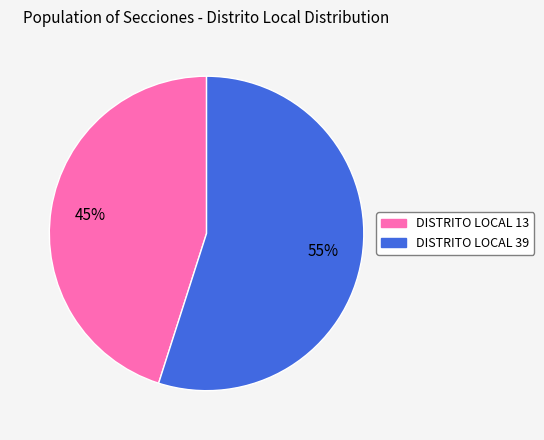

Count the number of slices in the pie.

2